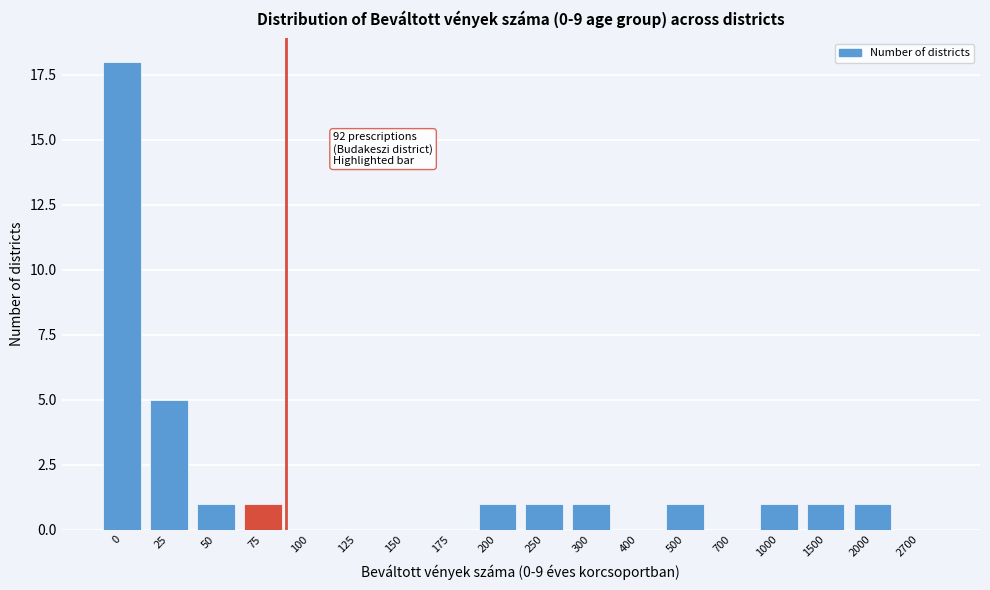

Reading left to right, transcribe all the data shown in this chart.

0=18	25=5	50=1	75=1	100=0	125=0	150=0	175=0	200=1	250=1	300=1	400=0	500=1	700=0	1000=1	1500=1	2000=1	2700=0